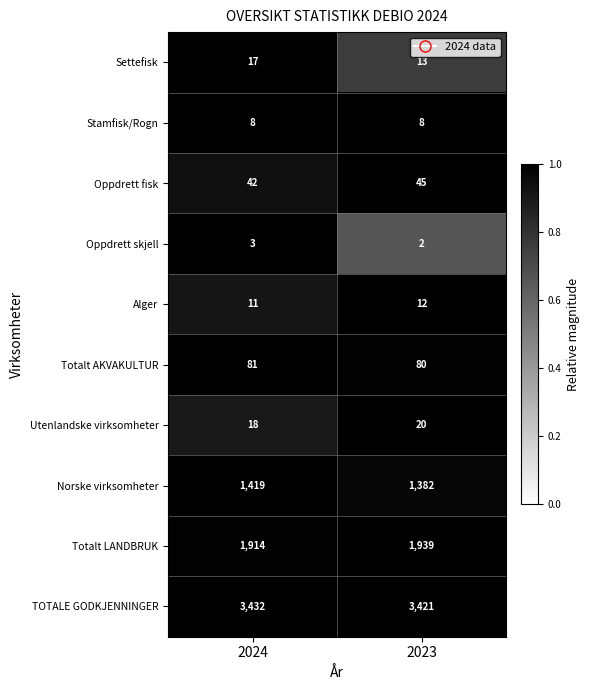

Reading left to right, what are all the values shown in this chart?

Settefisk: 2024=17	2023=13
Stamfisk/Rogn: 2024=8	2023=8
Oppdrett fisk: 2024=42	2023=45
Oppdrett skjell: 2024=3	2023=2
Alger: 2024=11	2023=12
Totalt AKVAKULTUR: 2024=81	2023=80
Utenlandske virksomheter: 2024=18	2023=20
Norske virksomheter: 2024=1419	2023=1382
Totalt LANDBRUK: 2024=1914	2023=1939
TOTALE GODKJENNINGER: 2024=3432	2023=3421